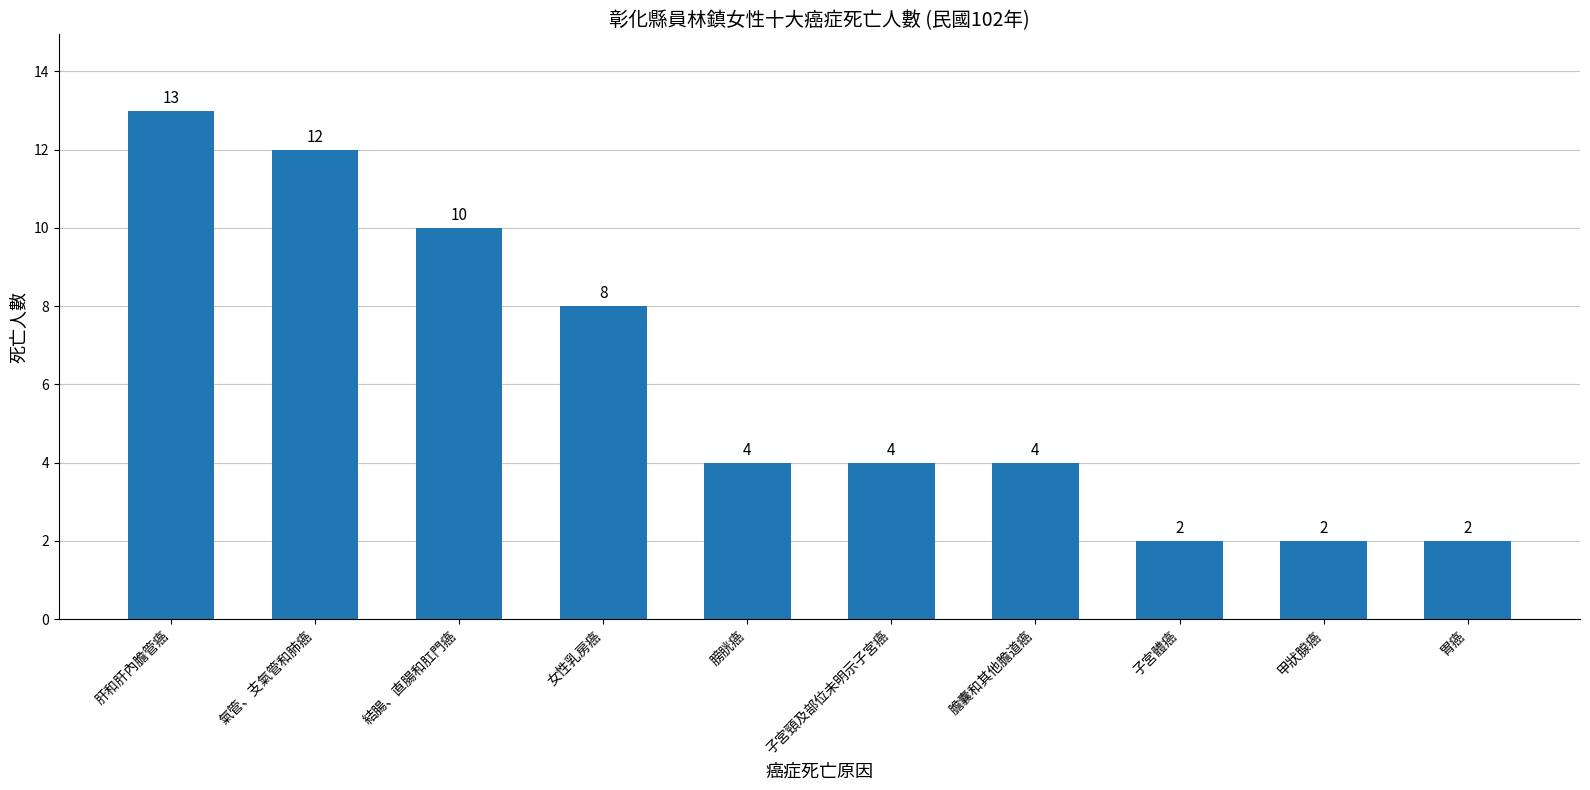

Reading right to left, transcribe all the data shown in this chart.

胃癌=2	甲狀腺癌=2	子宮體癌=2	膽囊和其他膽道癌=4	子宮頸及部位未明示子宮癌=4	膀胱癌=4	女性乳房癌=8	結腸、直腸和肛門癌=10	氣管、支氣管和肺癌=12	肝和肝內膽管癌=13